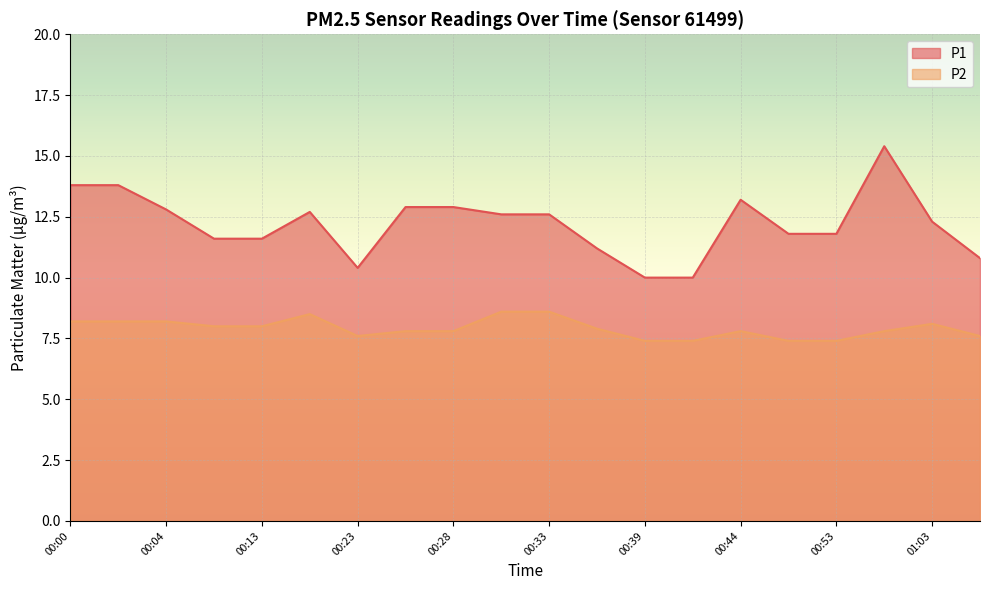

What is the lowest value of the P1 series?

10.0